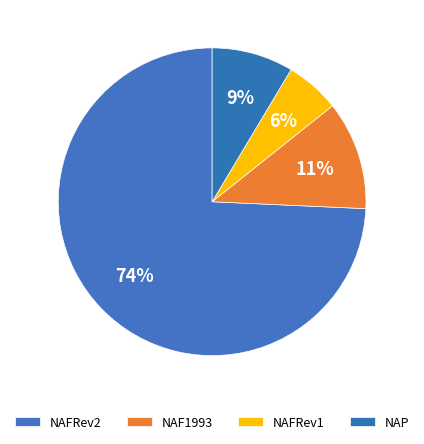

Count the number of slices in the pie.

4